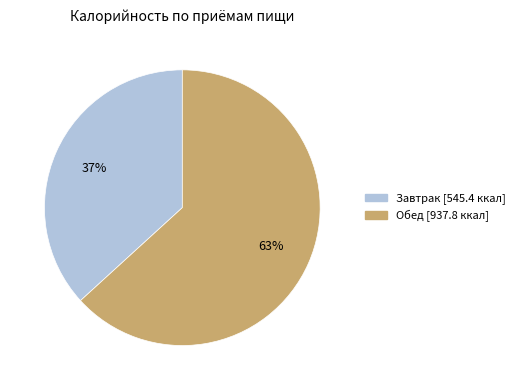

Which category has the smallest portion of the pie?

Завтрак